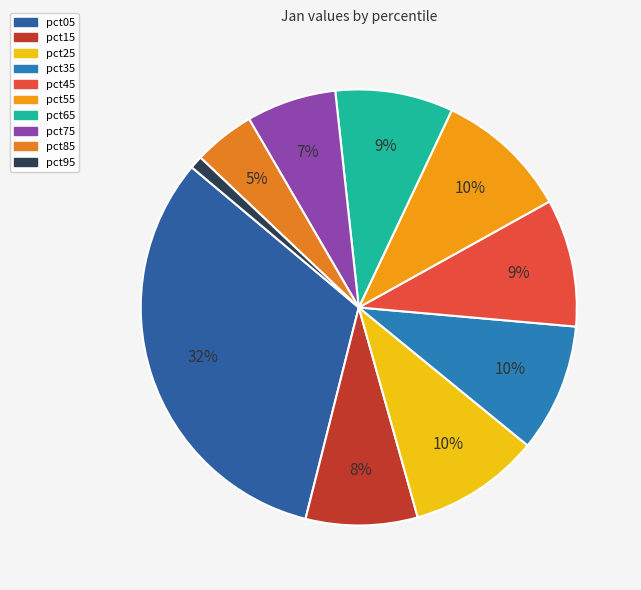

Does pct85 represent more than half of the total?

No